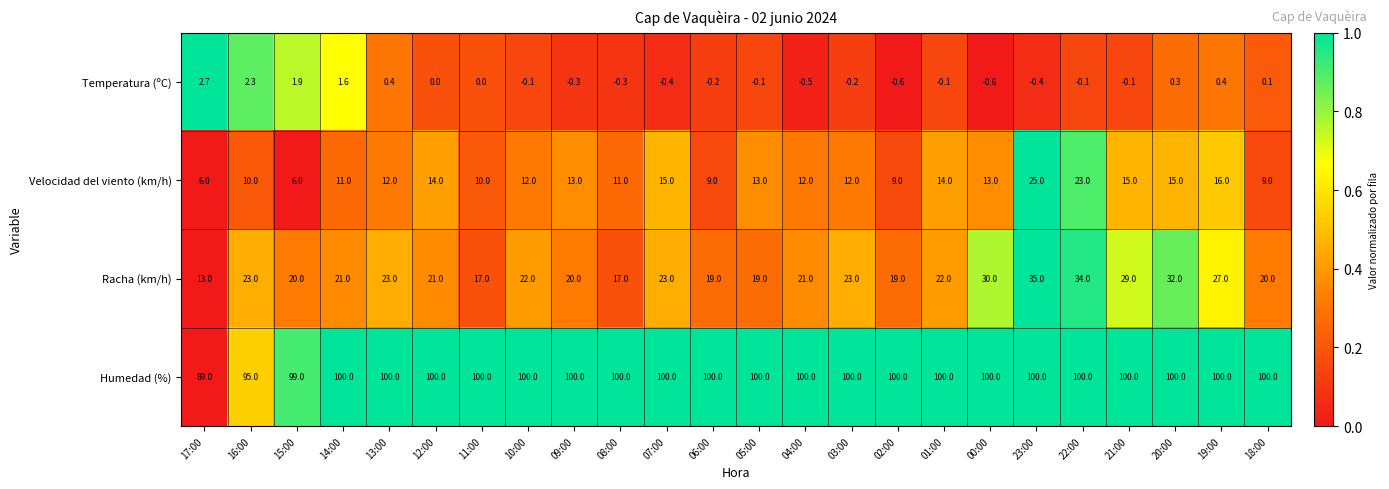

List the series in order of their peak value, highest first.

Humedad (%), Racha (km/h), Velocidad del viento (km/h), Temperatura (ºC)